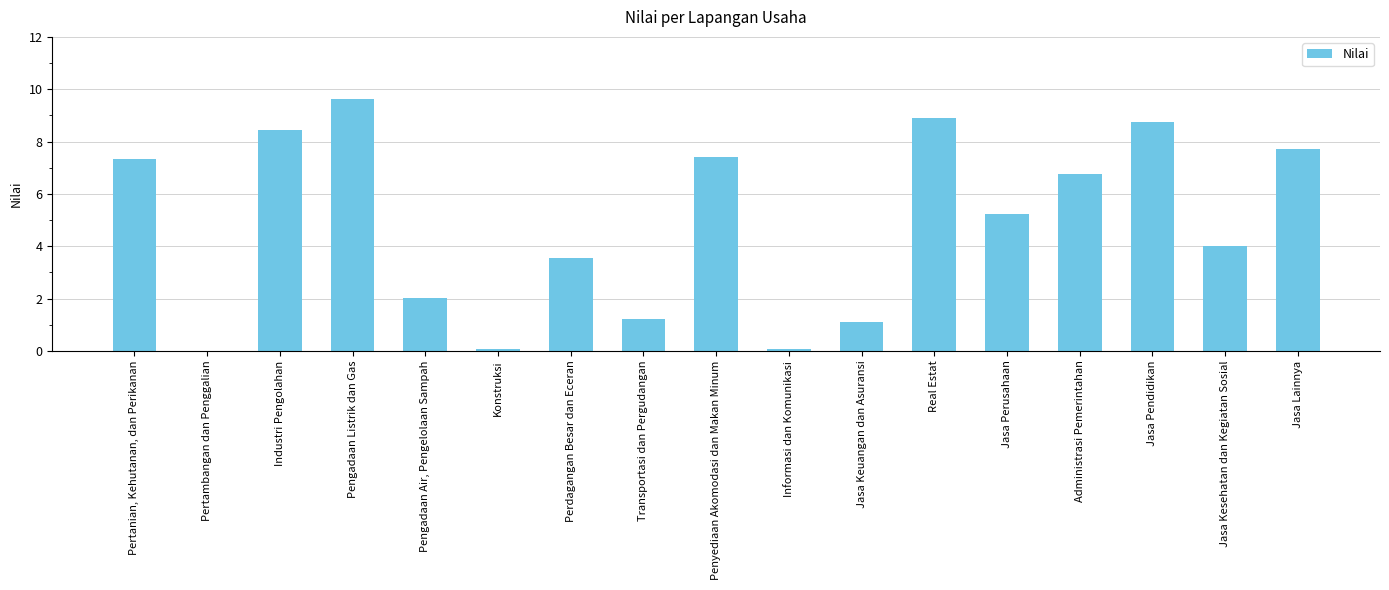

True or false: the data shows 0.1 at Konstruksi.

True